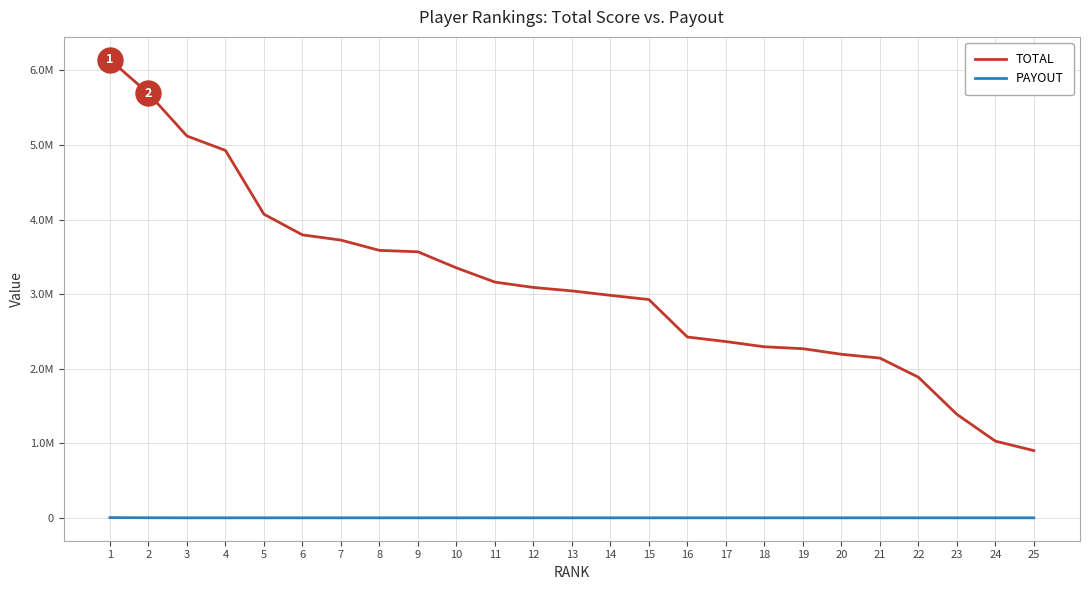

What value does the TOTAL series have at 9, to the nearest 100?

3567900